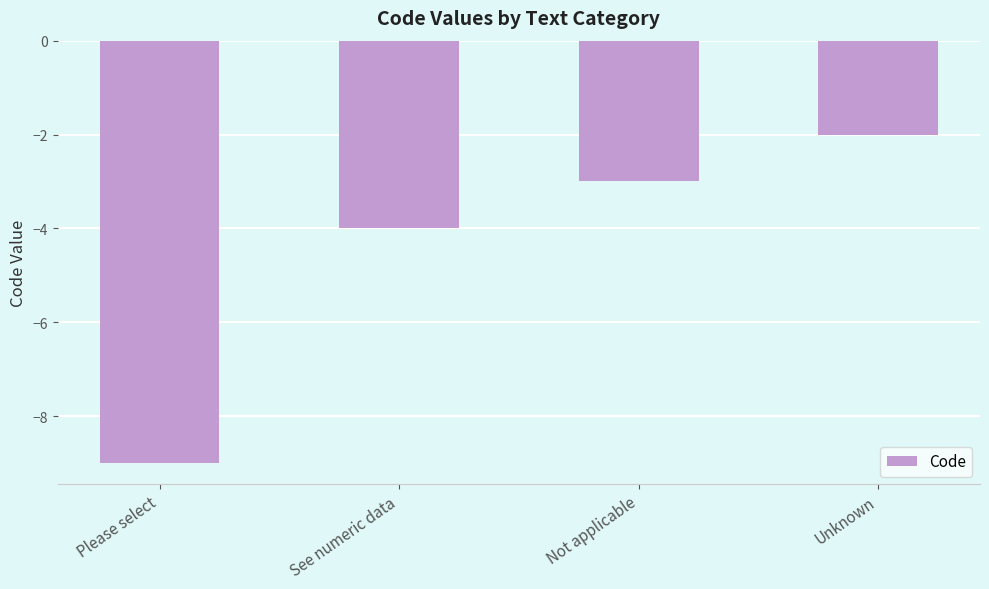

What is the label of the 2nd bar from the left?

See numeric data